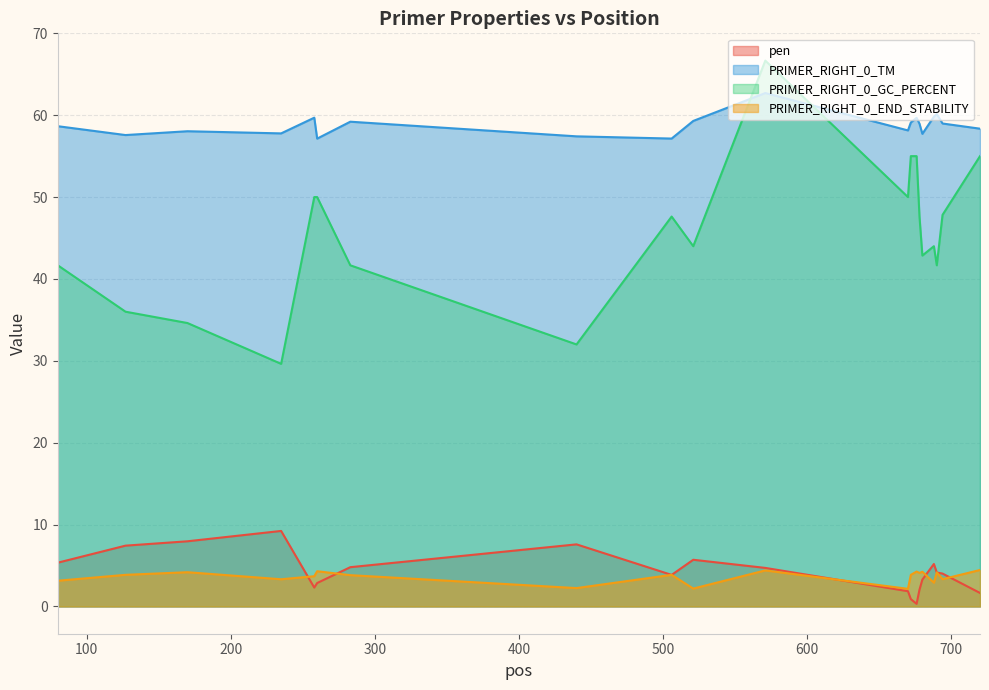

Which series has the widest spread of values?

PRIMER_RIGHT_0_GC_PERCENT